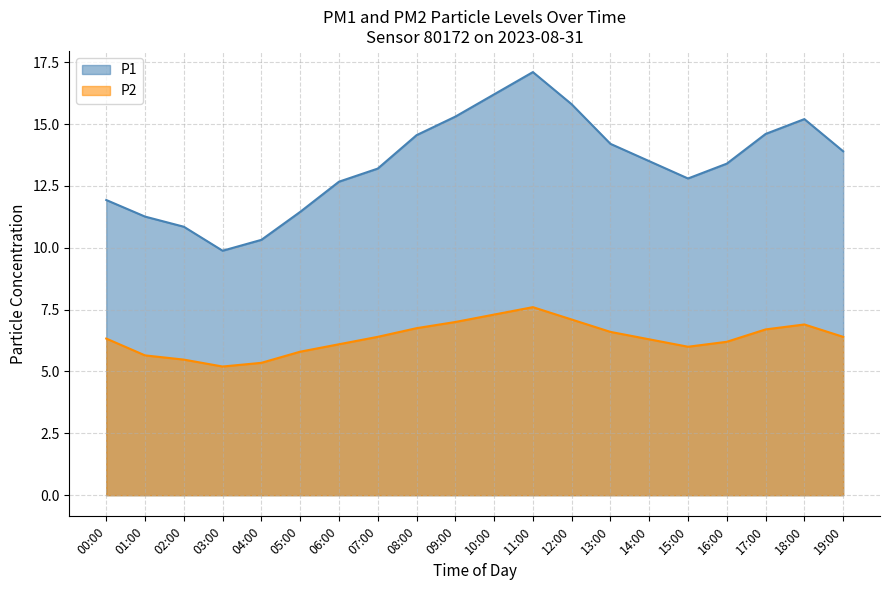

The value at 17:00 is 10.5. True or false?

False